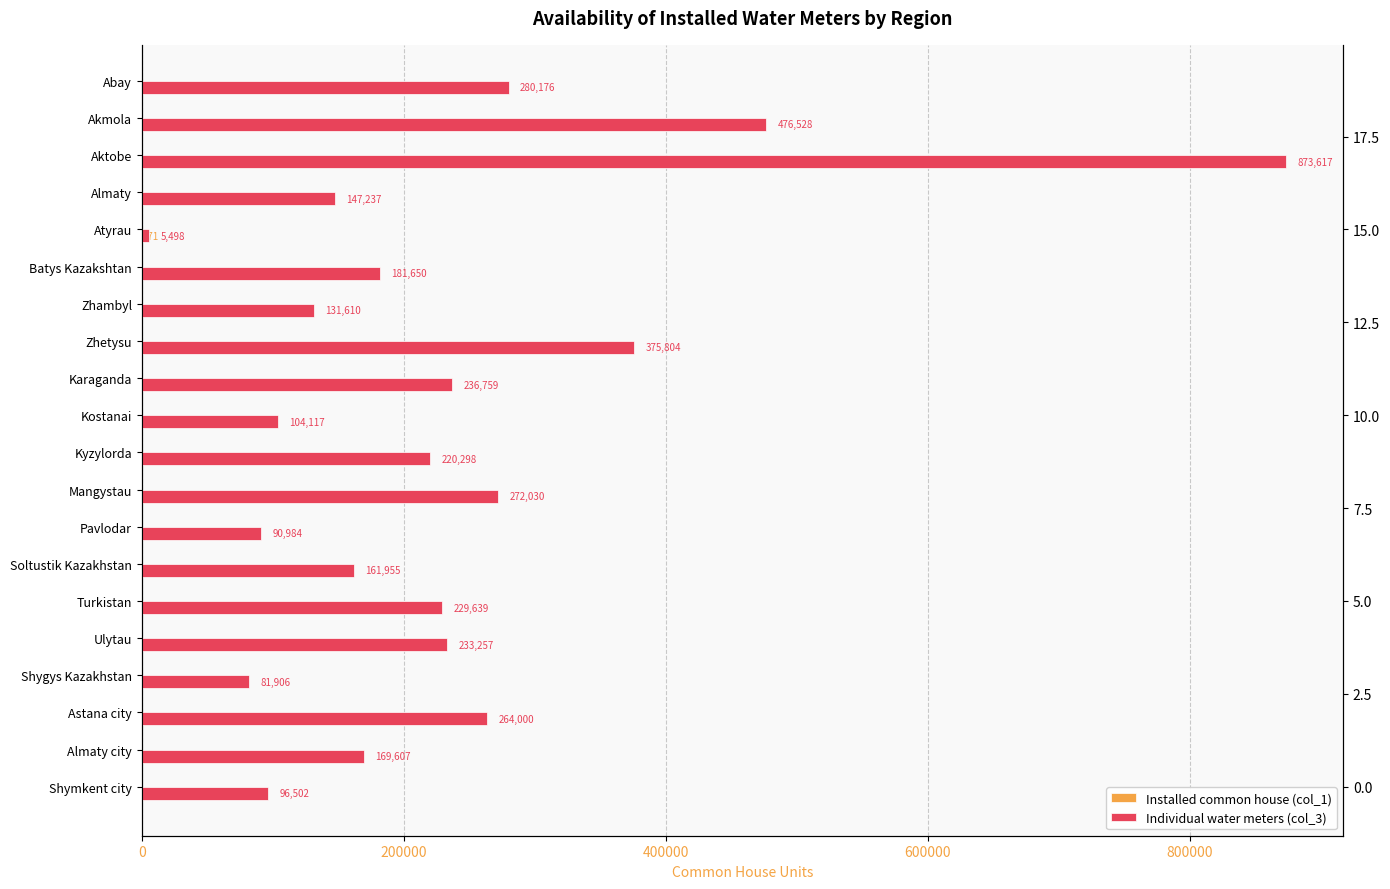

How many distinct data groups are displayed?

2